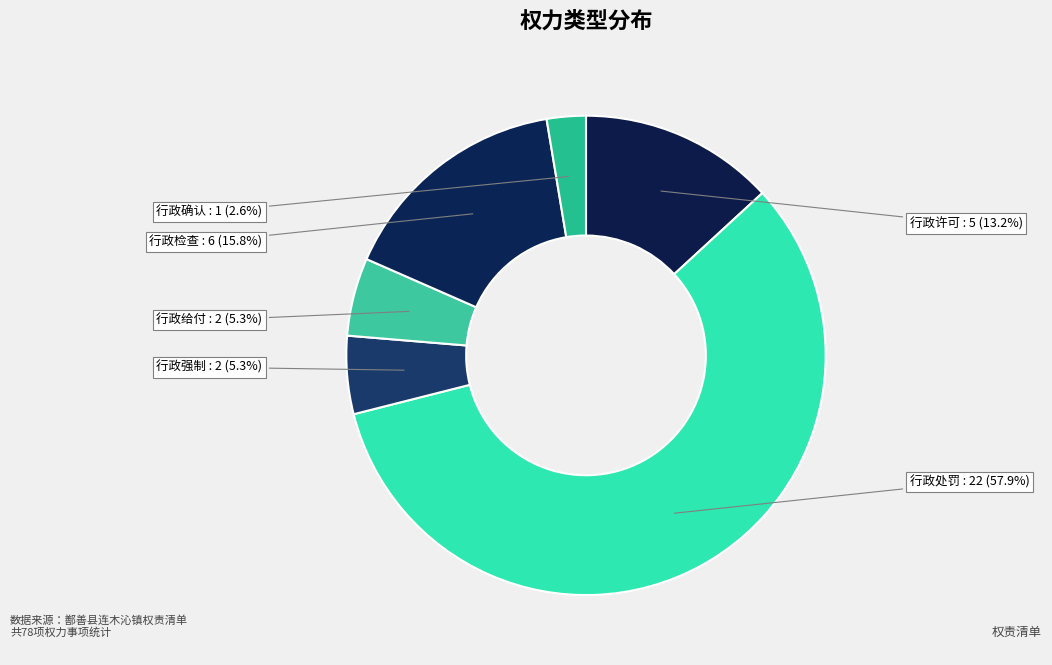

What is the ratio of the value at 行政给付 to the value at 行政强制?

1.0